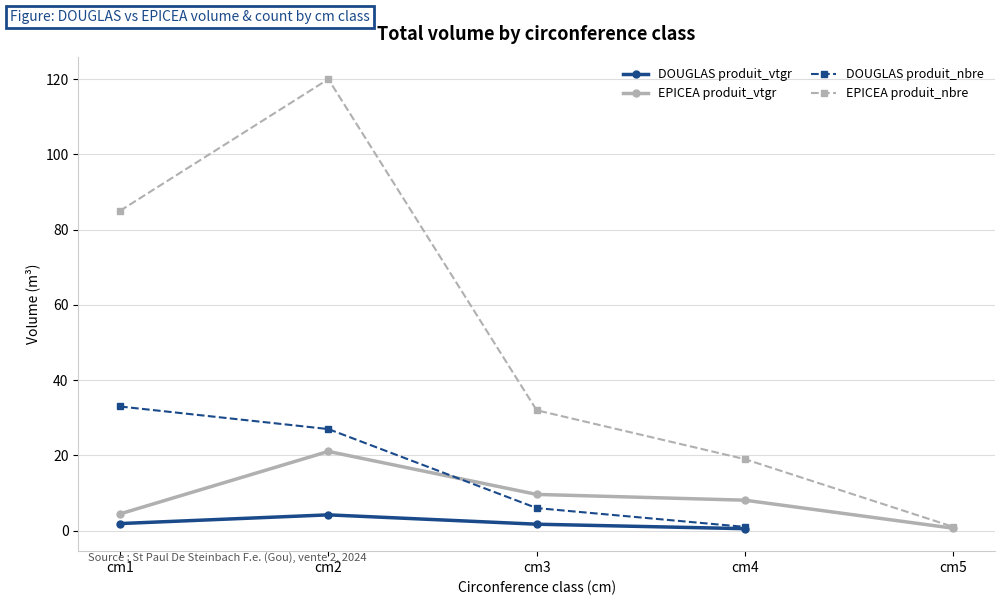

What is the maximum value shown in the chart?

120.0